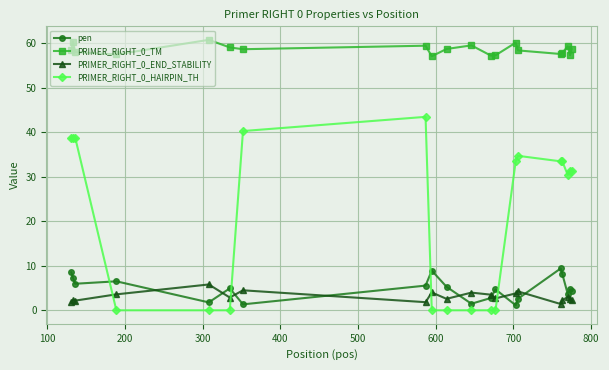

What is the difference between the second highest and minimum values in the PRIMER_RIGHT_0_TM series?

3.3